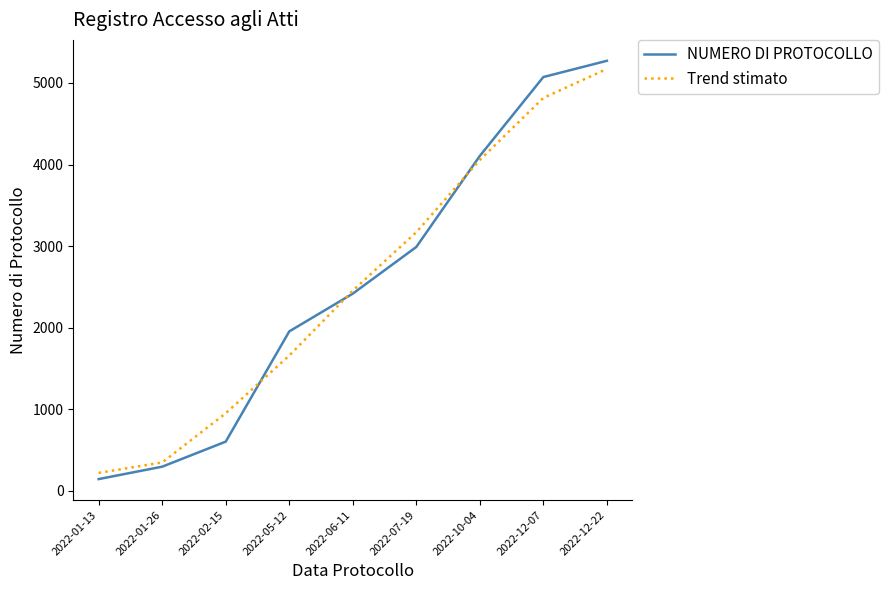

How many times do NUMERO DI PROTOCOLLO and Trend stimato cross each other?

3